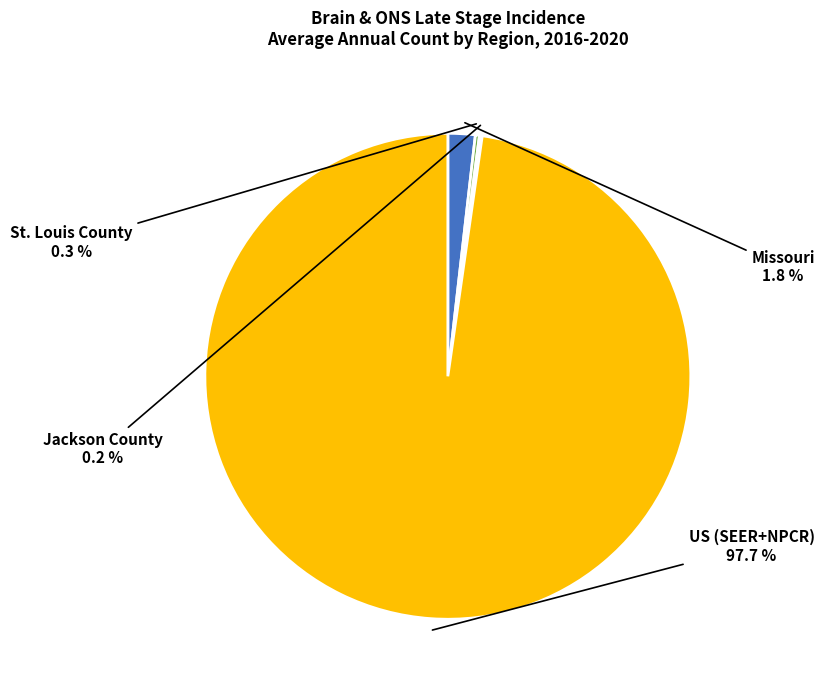

Is there a majority slice in this chart?

Yes